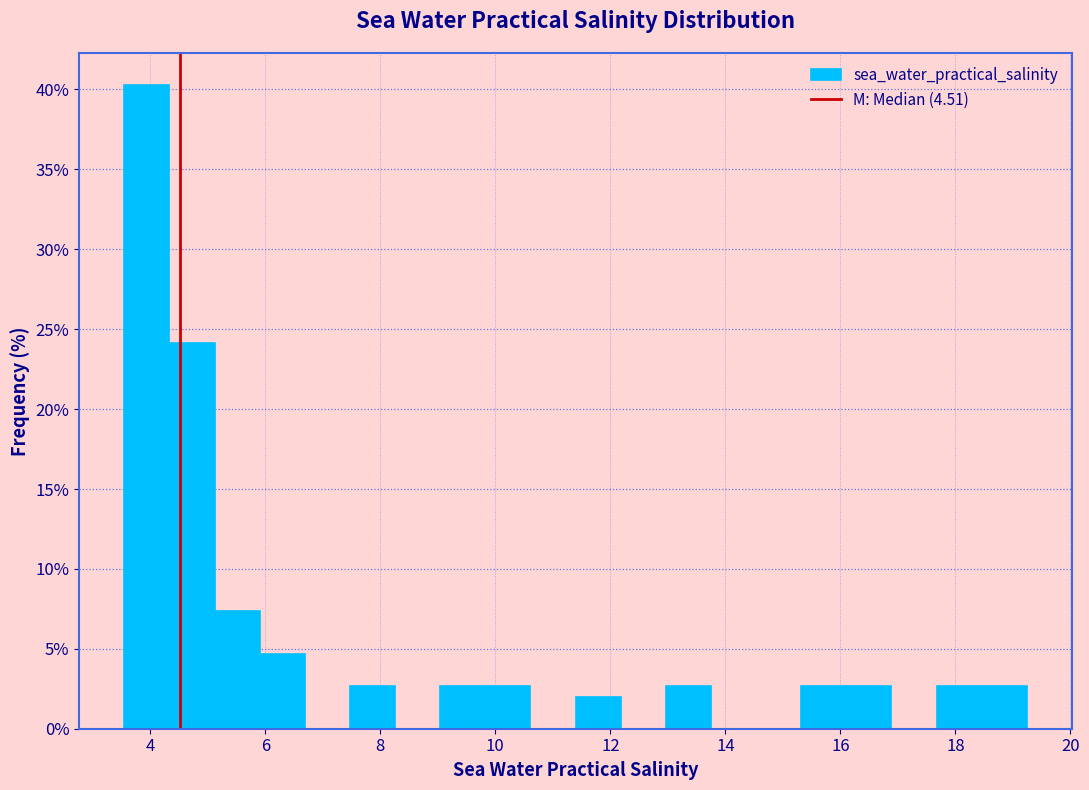

Around what value on the x-axis is the tallest bar? Give the approximate position of its centre, as read against the axis.

4.0